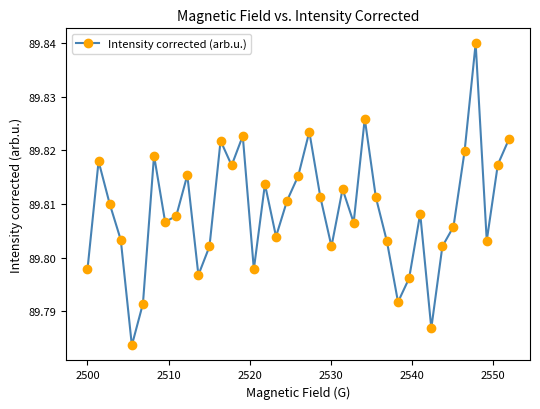

How many interior local valleys (lower than both neighbors) does the data have?

11